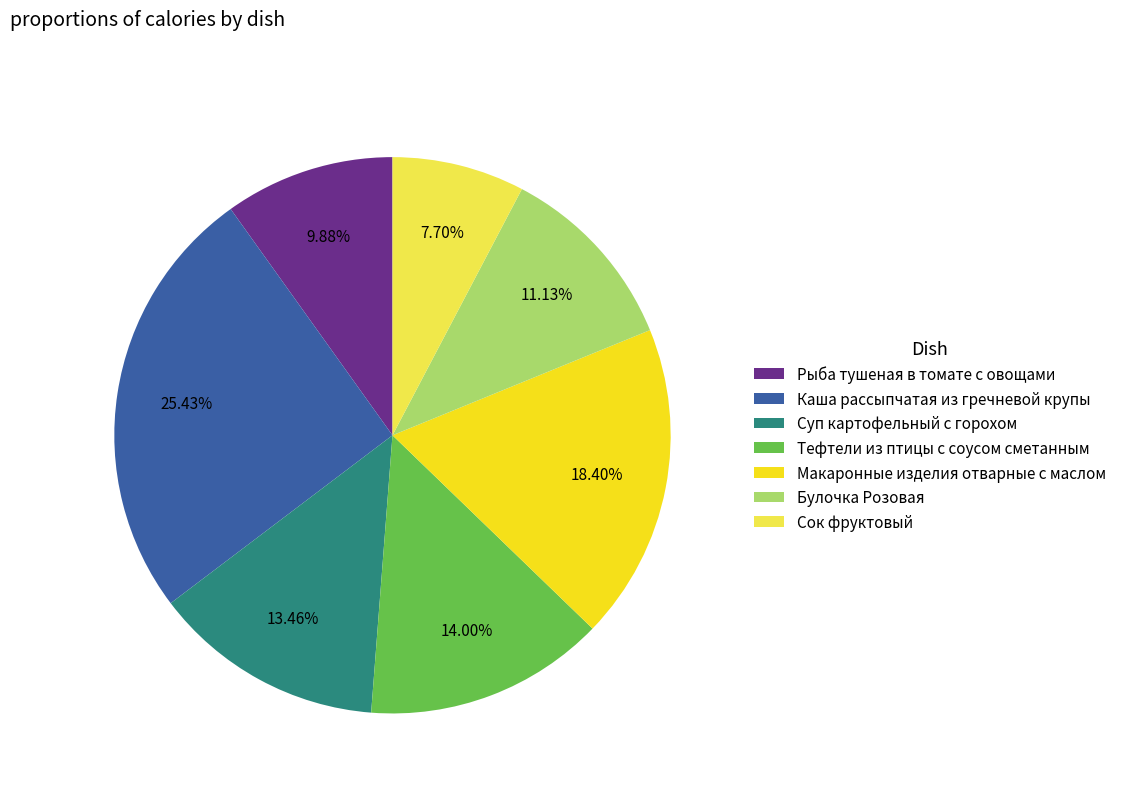

To the nearest percent, what portion does Тефтели из птицы с соусом сметанным represent?

14%